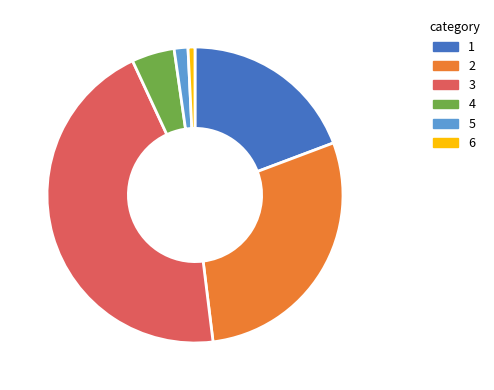

True or false: 5 accounts for 11% of the total.

False